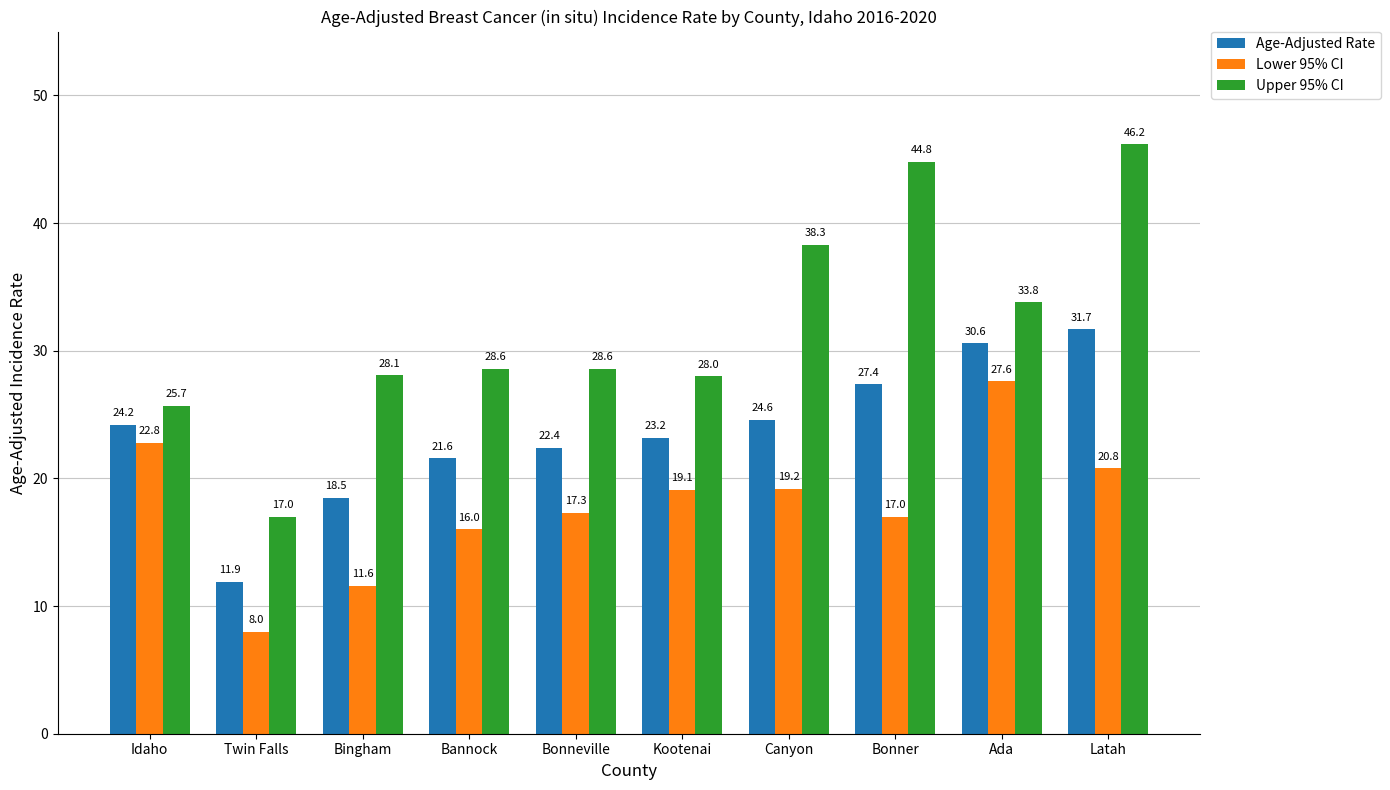

What position from the left is Latah?

10